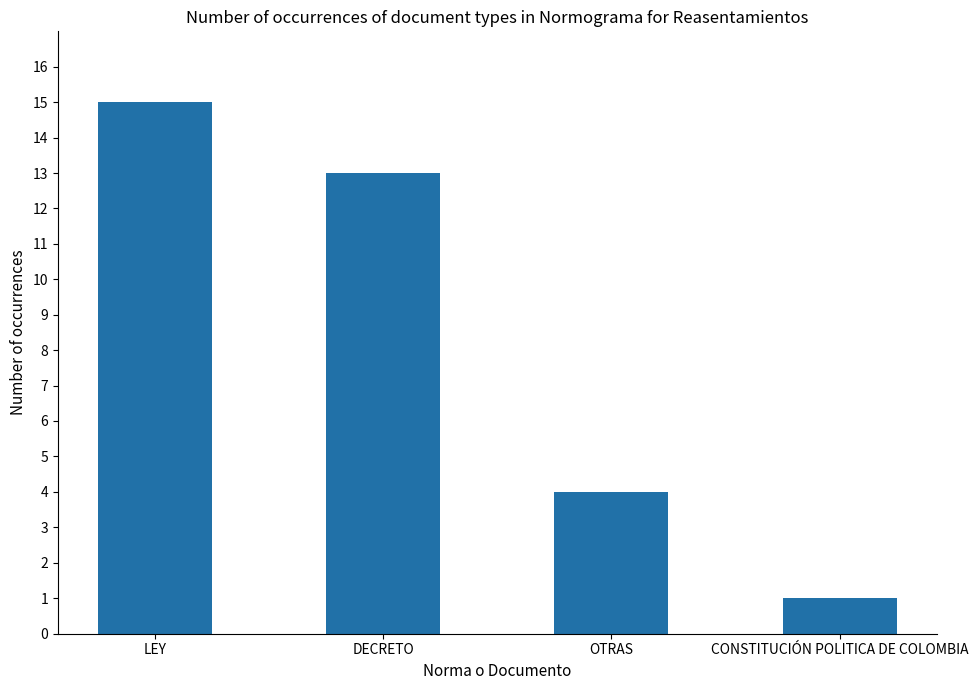

What is the change in value from LEY to OTRAS?

-11